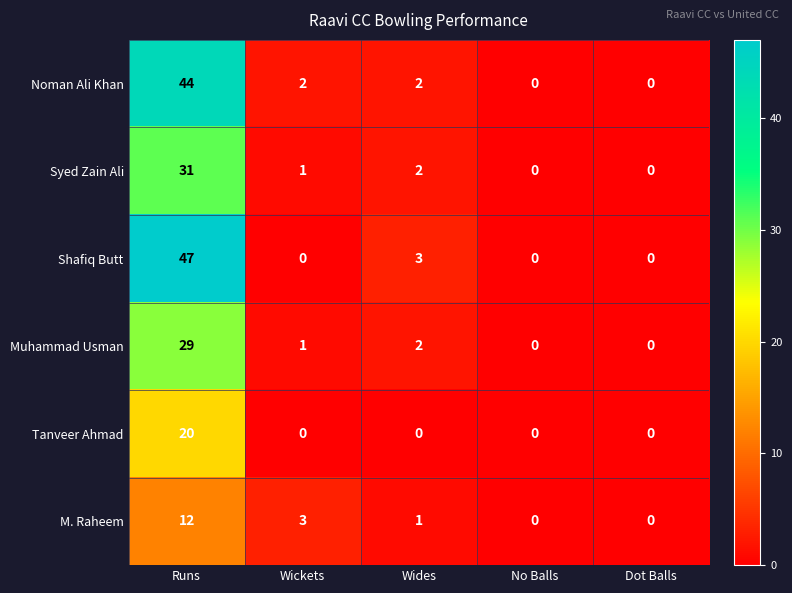

Read the Shafiq Butt value at Wides.

3